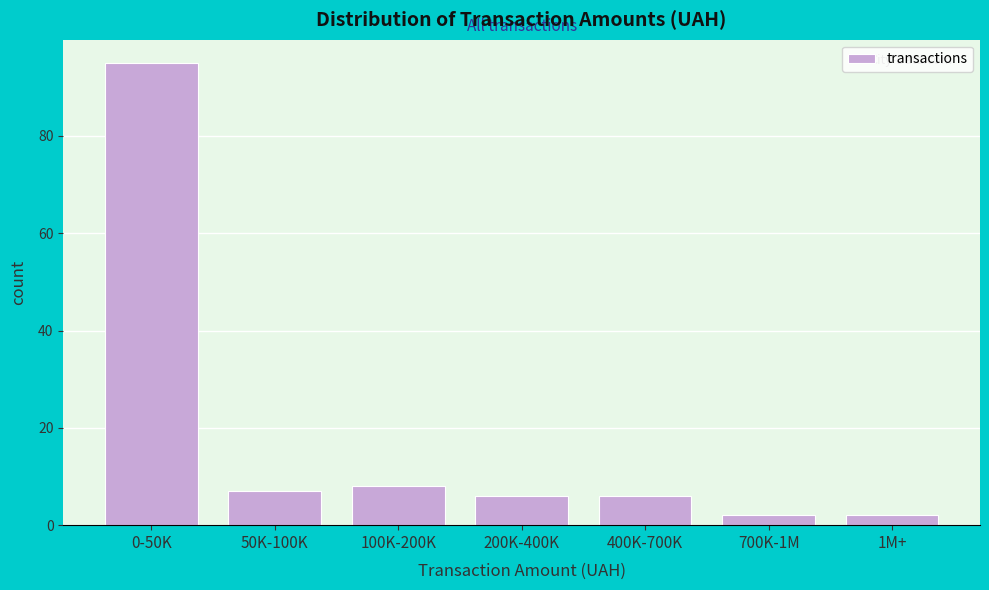

Reading right to left, extract all data points from this chart.

2	2	6	6	8	7	95